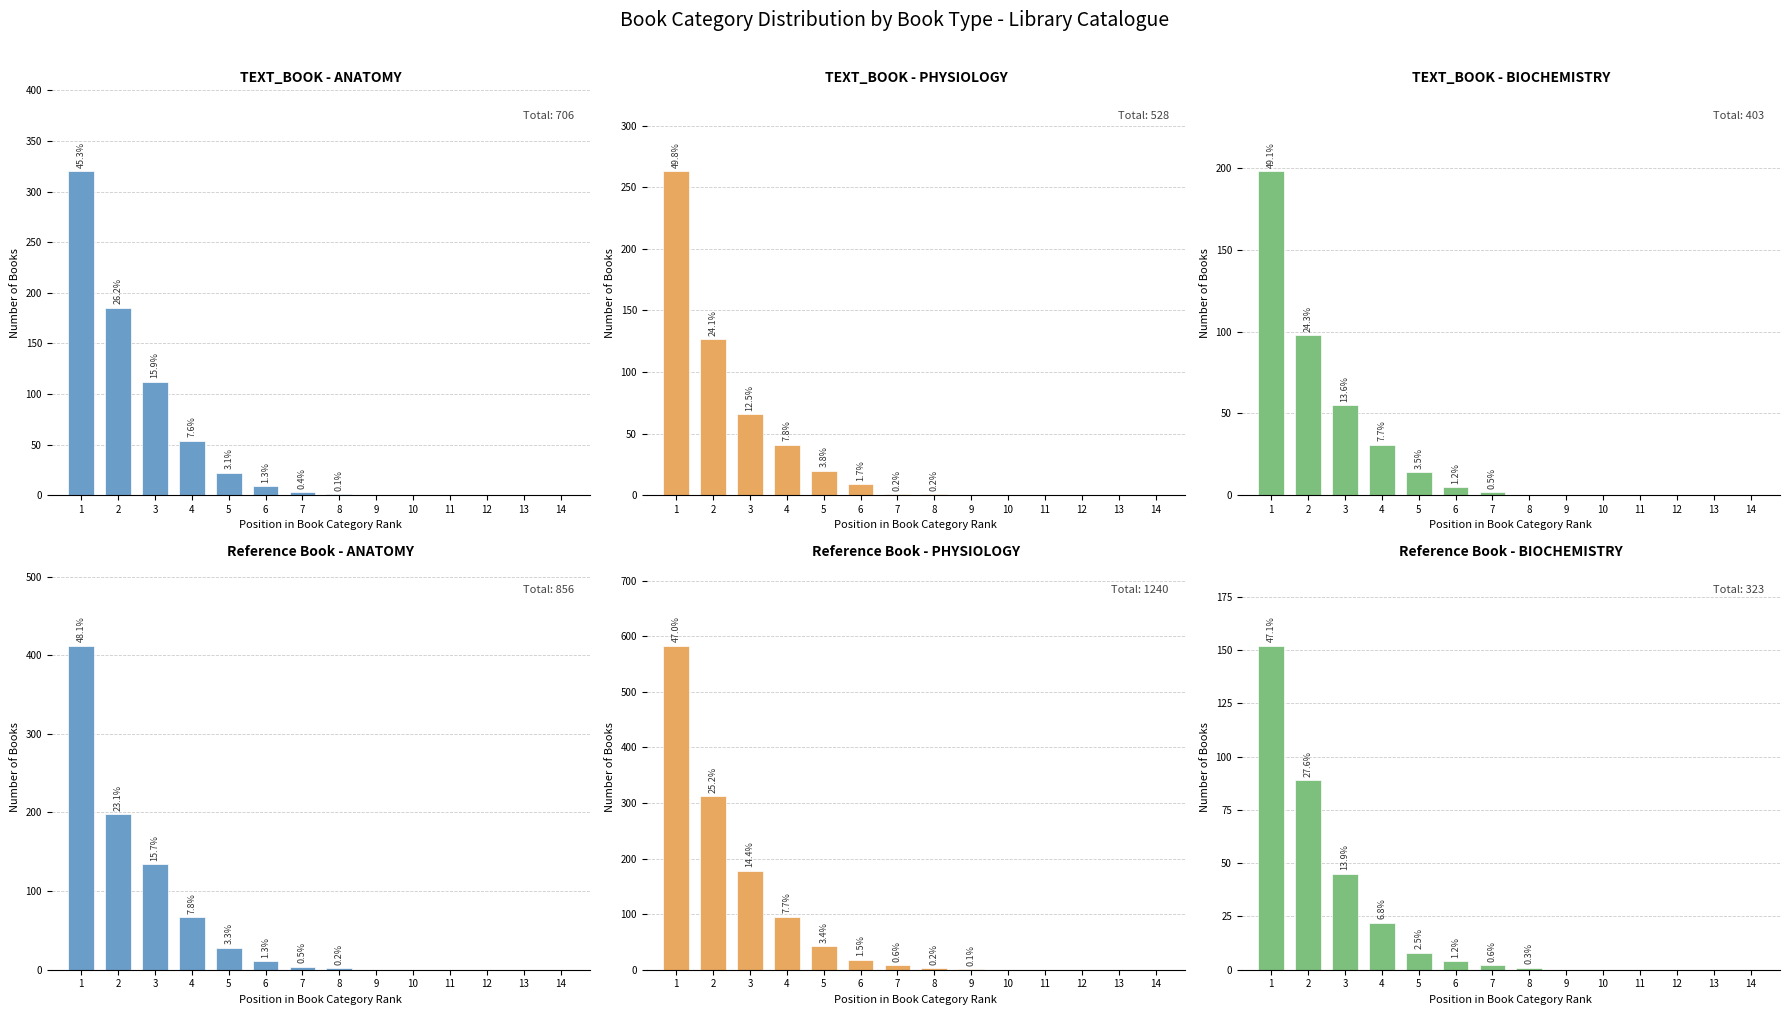

Reading right to left, transcribe all the data shown in this chart.

TEXT_BOOK - ANATOMY: 0	0	0	0	0	0	1	3	9	22	54	112	185	320
TEXT_BOOK - PHYSIOLOGY: 0	0	0	0	0	0	1	1	9	20	41	66	127	263
TEXT_BOOK - BIOCHEMISTRY: 0	0	0	0	0	0	0	2	5	14	31	55	98	198
Reference Book - ANATOMY: 0	0	0	0	0	0	2	4	11	28	67	134	198	412
Reference Book - PHYSIOLOGY: 0	0	0	0	0	1	3	8	18	42	95	178	312	583
Reference Book - BIOCHEMISTRY: 0	0	0	0	0	0	1	2	4	8	22	45	89	152